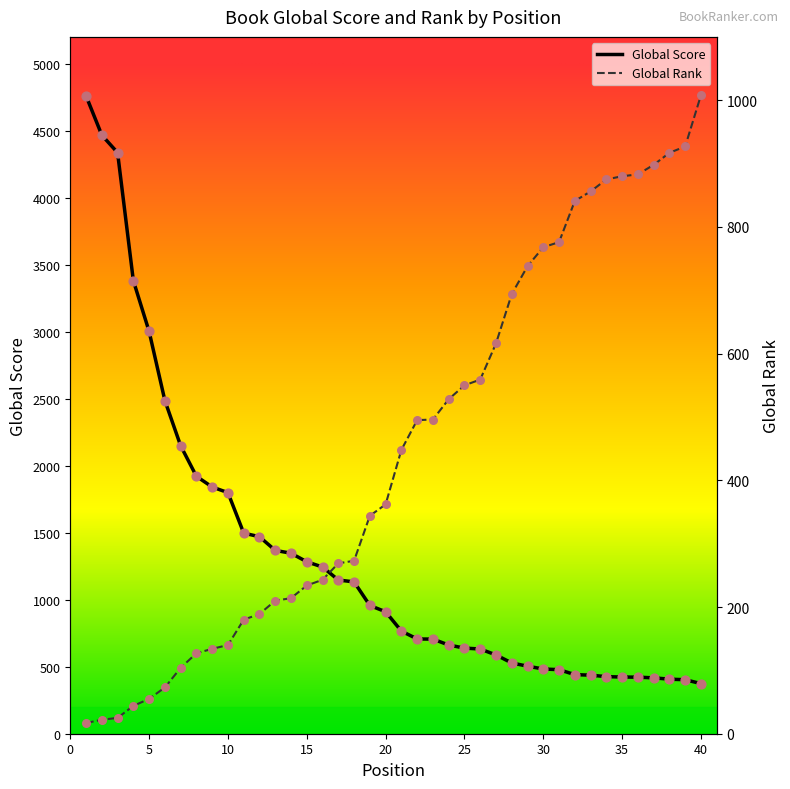

At which category is the sum across all series the highest?

1